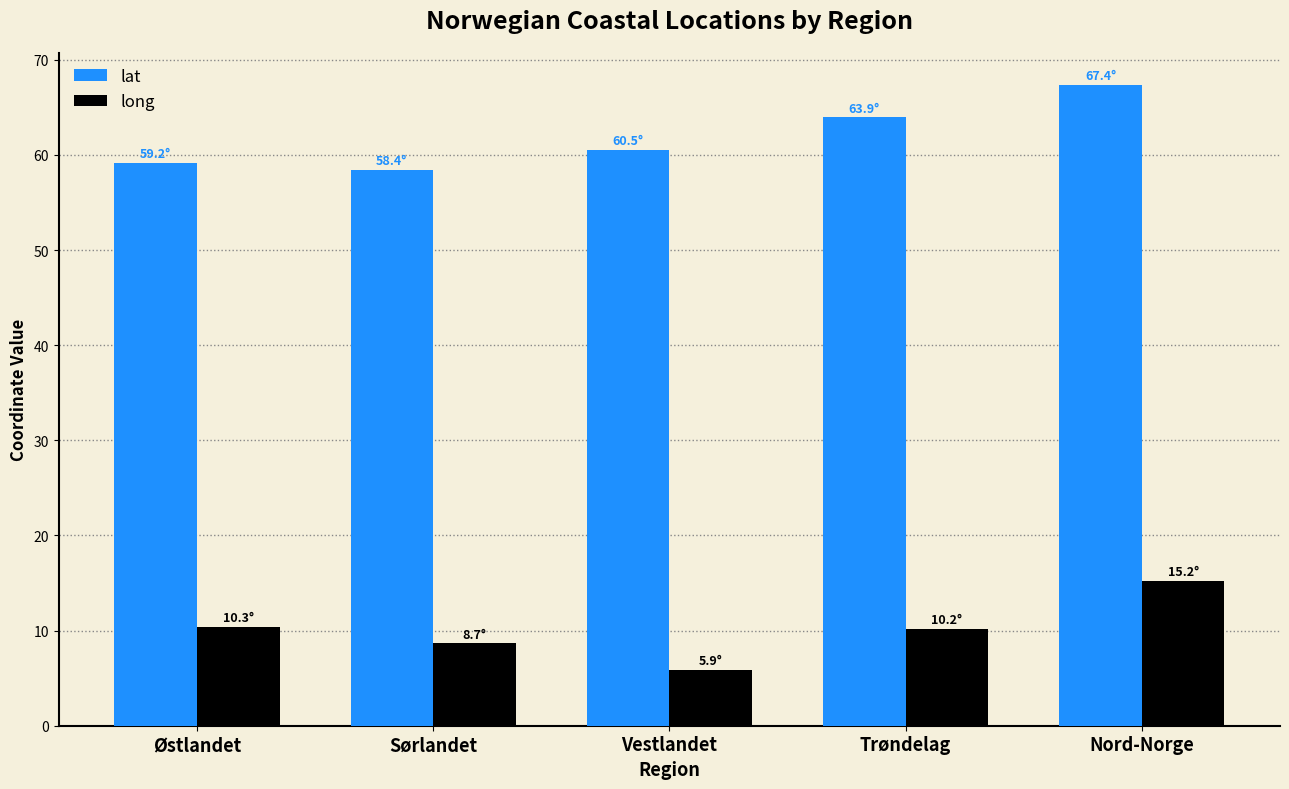

What is the total value across all series at Sørlandet?

67.1